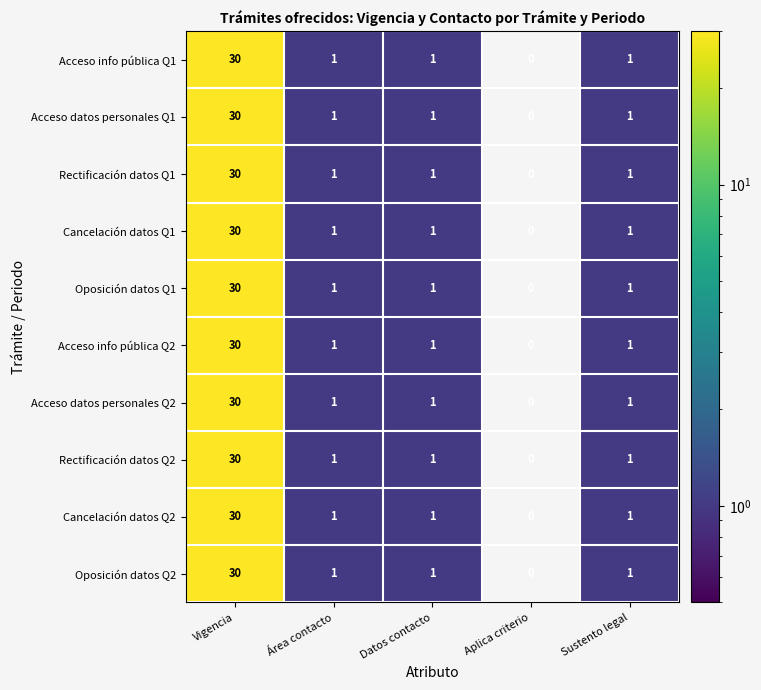

What is the difference between the maximum and second lowest values in the Acceso info pública Q1 series?

29